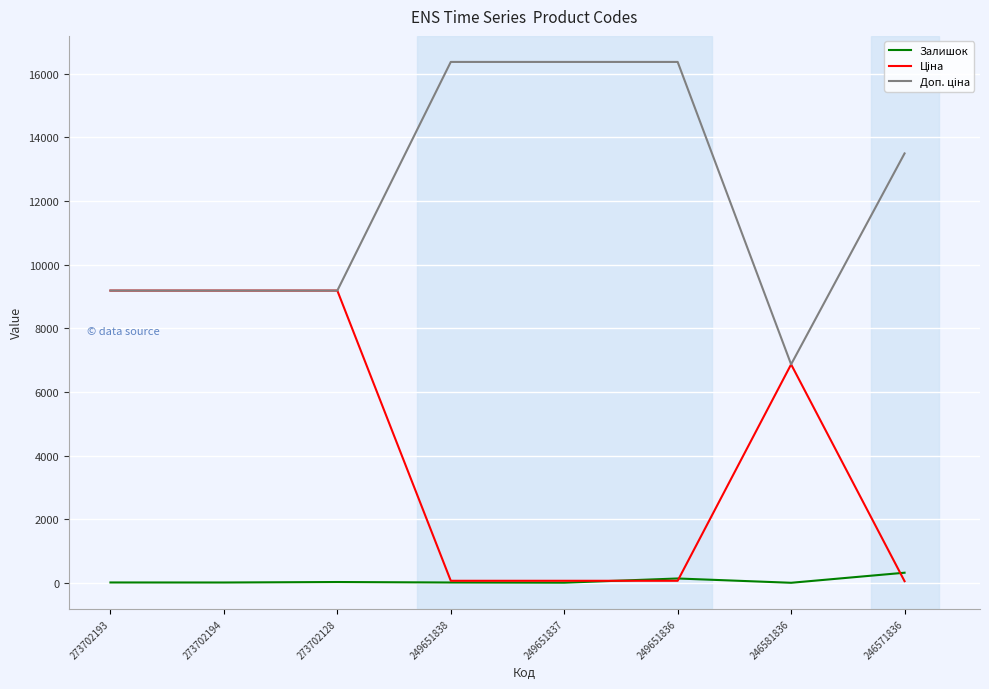

Rank the series at 273702193 from highest to lowest value.

Ціна, Доп. ціна, Залишок